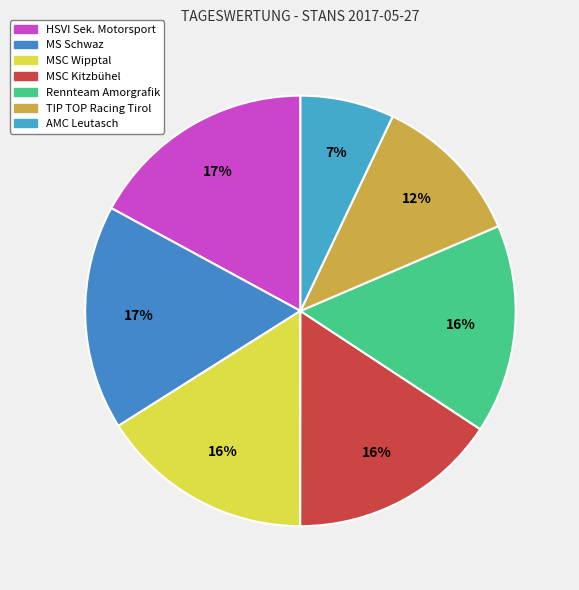

True or false: MSC Kitzbühel accounts for 16% of the total.

True